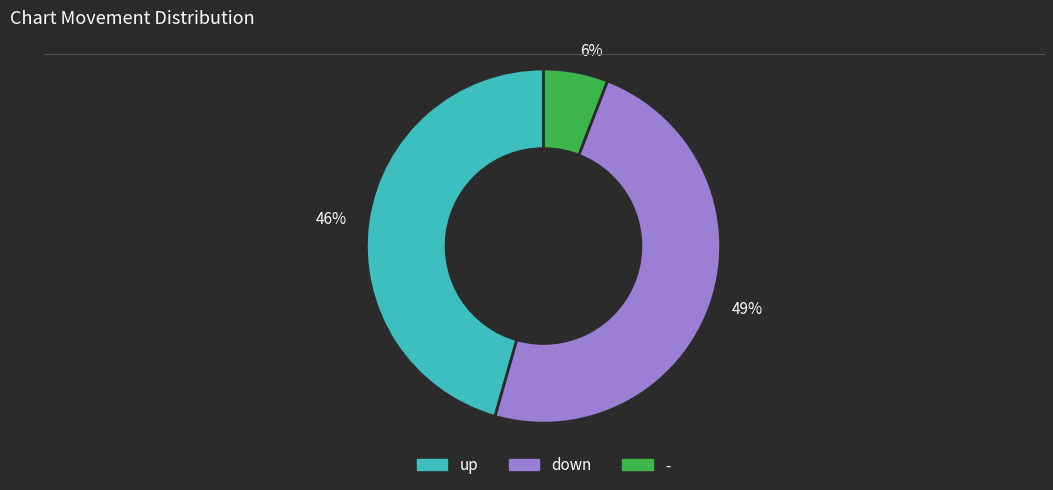

What is the smallest slice in the pie chart?

6%